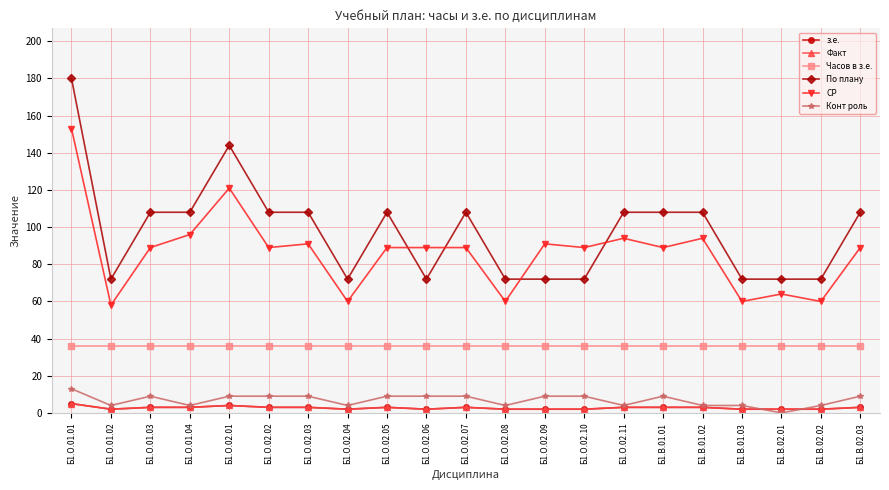

What is the sum of the Факт values at Б1.О.02.02 and Б1.О.02.01?

7